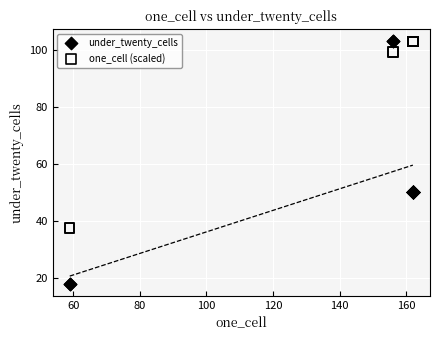

Which series contains the lowest Y value?

under_twenty_cells